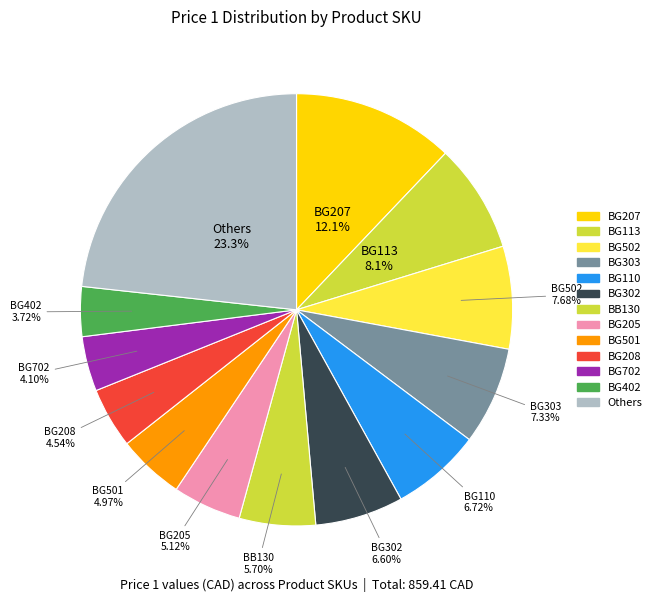

Which slice is the largest?

BG207